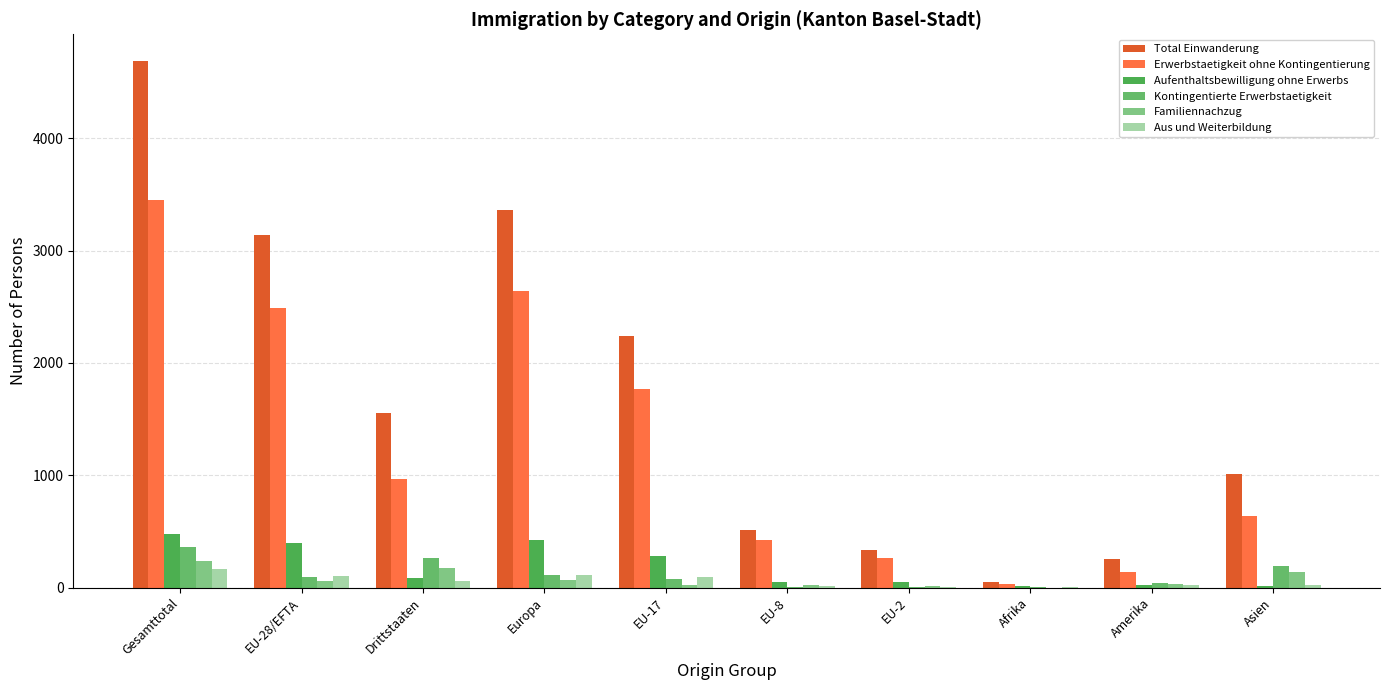

Reading left to right, list all the values displayed in this chart.

Total Einwanderung: Gesamttotal=4693	EU-28/EFTA=3136	Drittstaaten=1557	Europa=3364	EU-17=2236	EU-8=510	EU-2=334	Afrika=53	Amerika=251	Asien=1013
Erwerbstaetigkeit ohne Kontingentierung: Gesamttotal=3453	EU-28/EFTA=2486	Drittstaaten=967	Europa=2642	EU-17=1765	EU-8=427	EU-2=259	Afrika=29	Amerika=135	Asien=640
Aufenthaltsbewilligung ohne Erwerbs: Gesamttotal=477	EU-28/EFTA=394	Drittstaaten=83	Europa=425	EU-17=281	EU-8=48	EU-2=52	Afrika=10	Amerika=24	Asien=18
Kontingentierte Erwerbstaetigkeit: Gesamttotal=360	EU-28/EFTA=93	Drittstaaten=267	Europa=115	EU-17=76	EU-8=6	EU-2=5	Afrika=9	Amerika=40	Asien=193
Familiennachzug: Gesamttotal=232	EU-28/EFTA=55	Drittstaaten=177	Europa=65	EU-17=19	EU-8=19	EU-2=15	Afrika=0	Amerika=30	Asien=136
Aus und Weiterbildung: Gesamttotal=167	EU-28/EFTA=106	Drittstaaten=61	Europa=113	EU-17=93	EU-8=10	EU-2=3	Afrika=5	Amerika=22	Asien=26